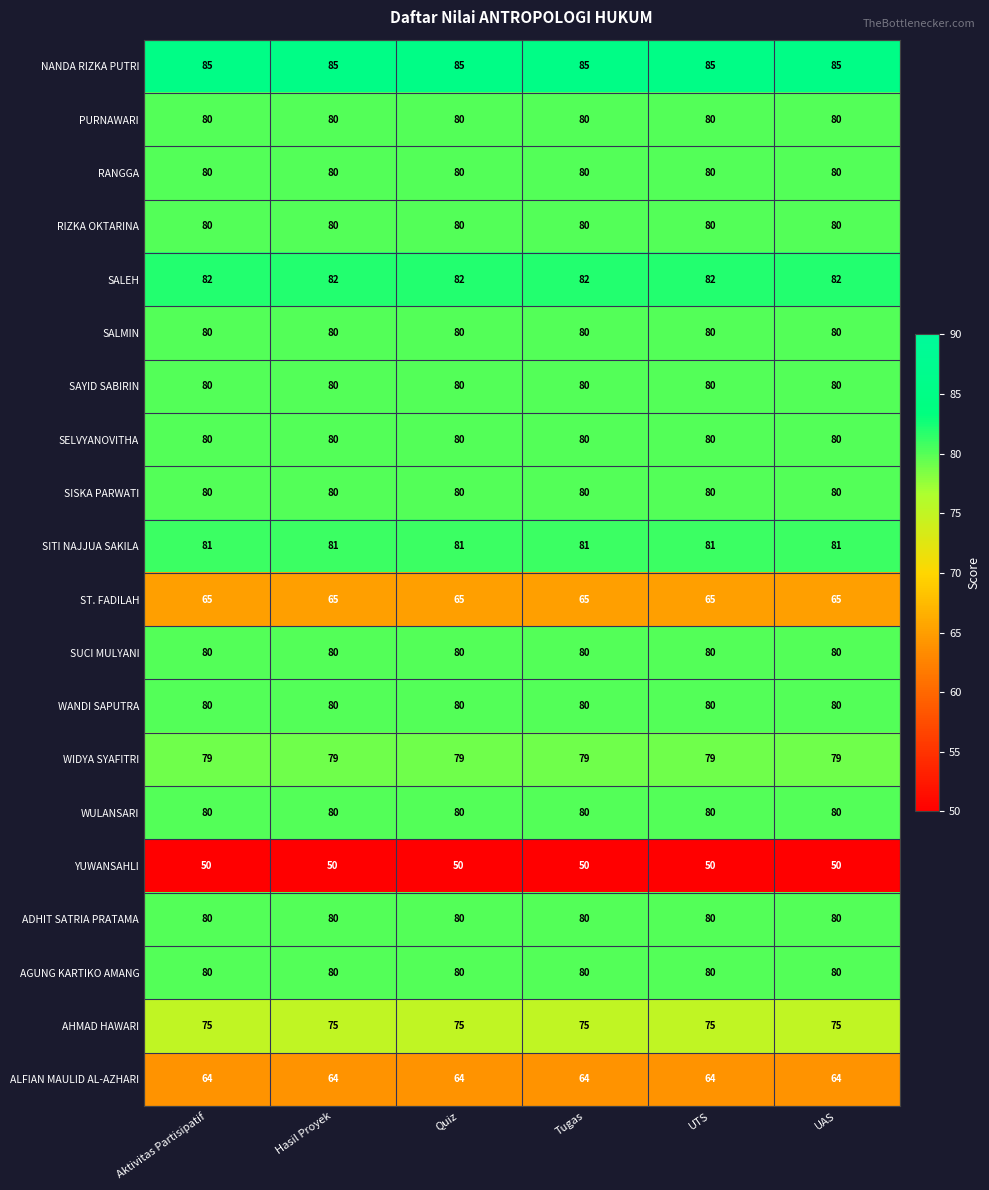

Which series has the largest total across all categories?

NANDA RIZKA PUTRI